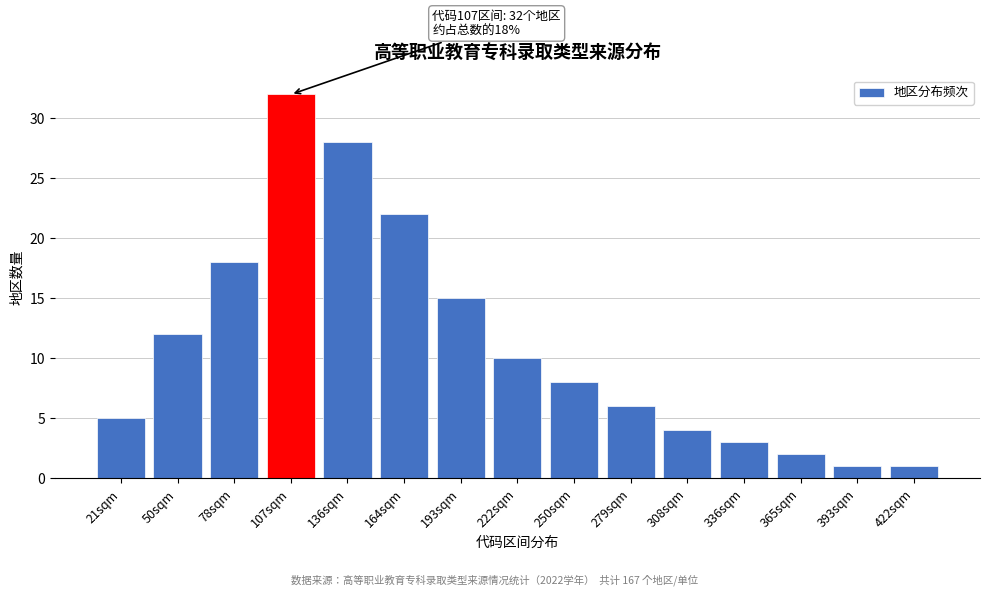

Reading right to left, extract all data points from this chart.

1	1	2	3	4	6	8	10	15	22	28	32	18	12	5